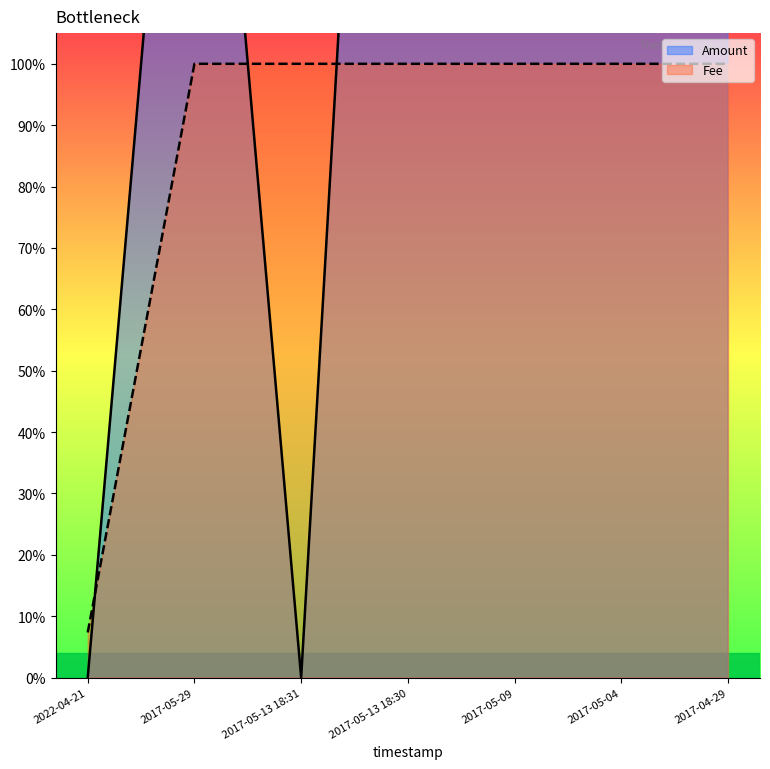

What position from the right is 2017-05-04?

2